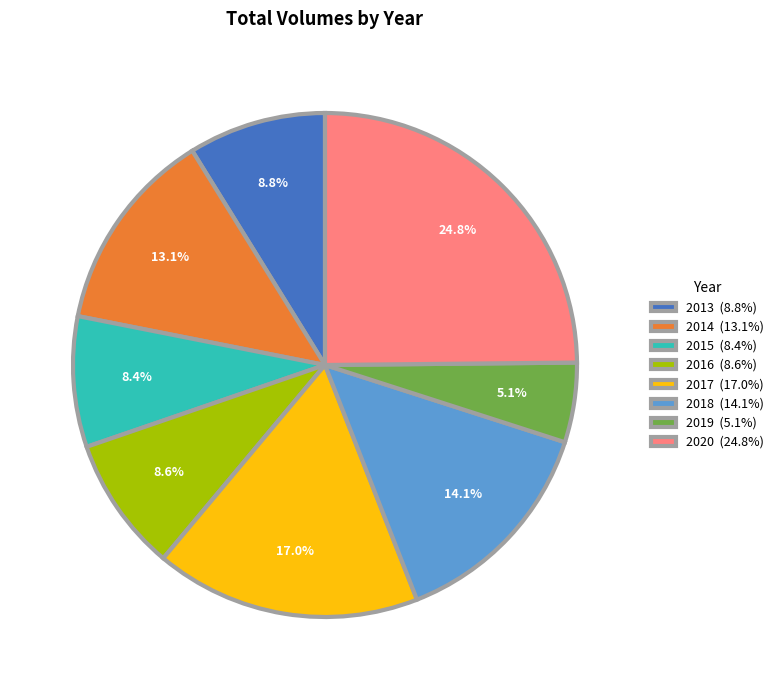

To the nearest percent, what is the difference between the largest and smallest slice percentages?

20%